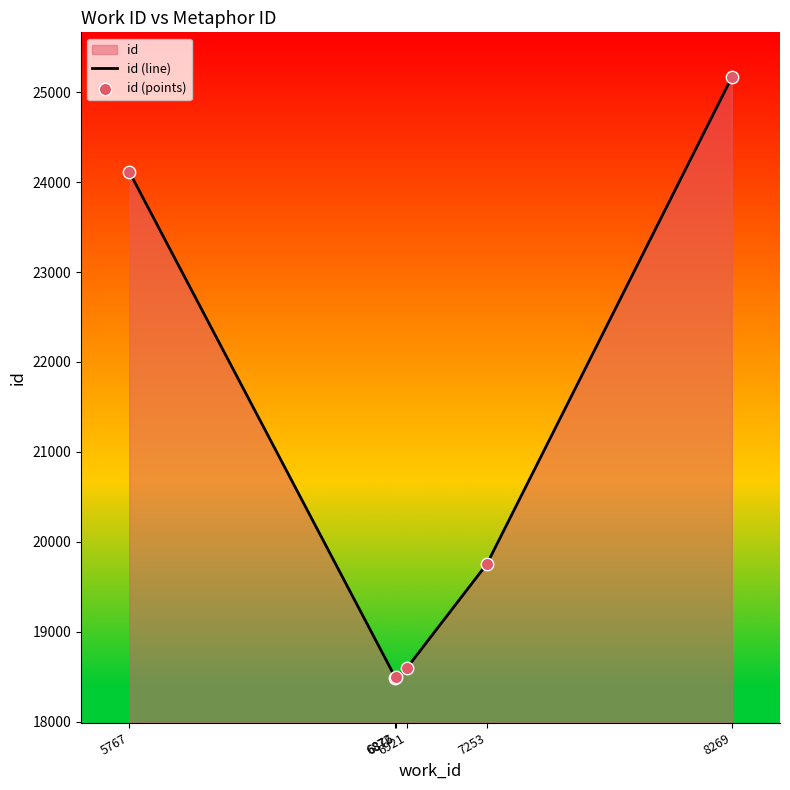

Is the value of id (line) at 6876 greater than the value of id (points) at 8269?

No